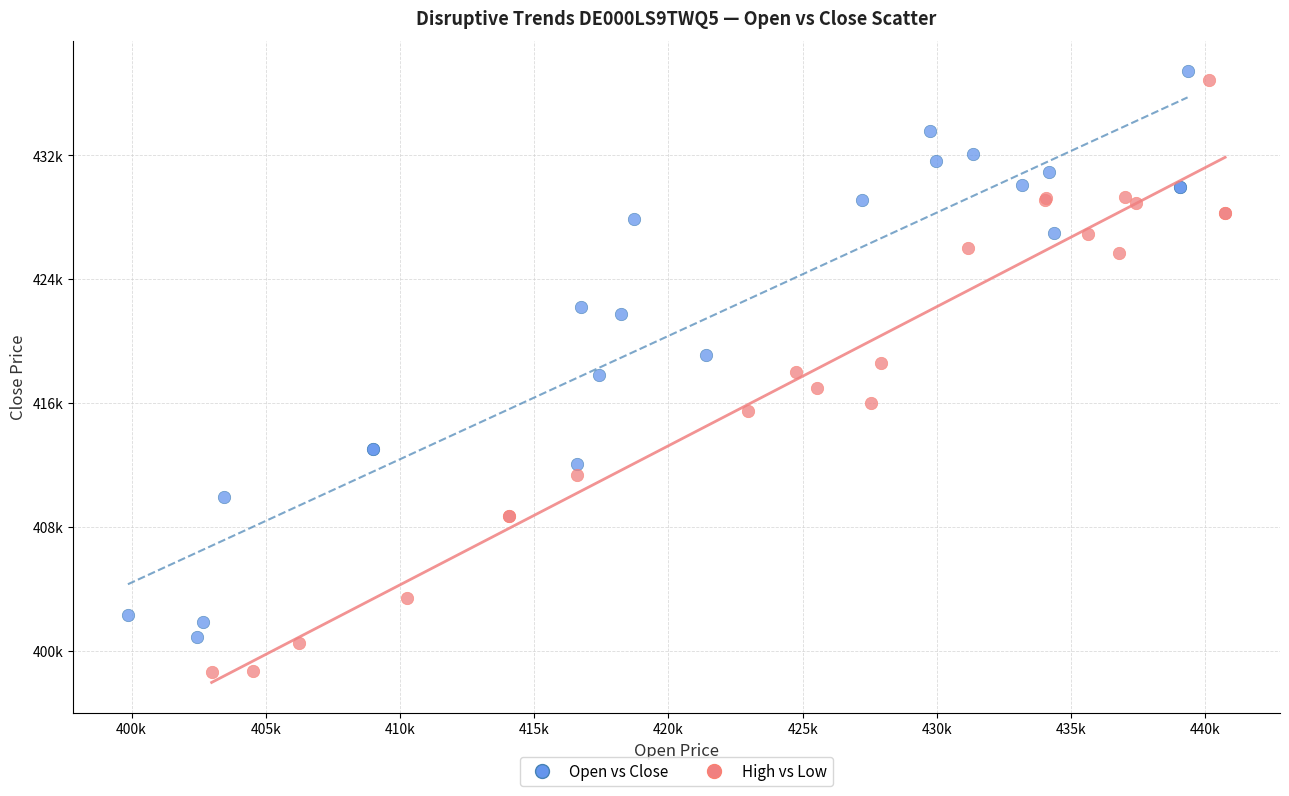

Which series has the largest Y range (max minus min)?

High vs Low